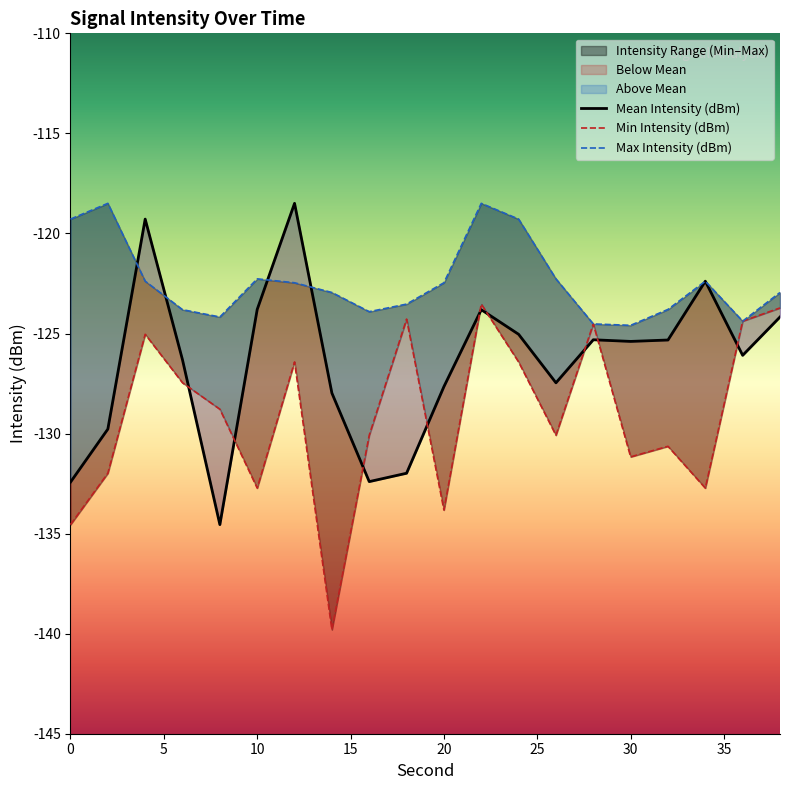

What is the sum of the Mean Intensity (dBm) values at 26 and 38?

-251.6